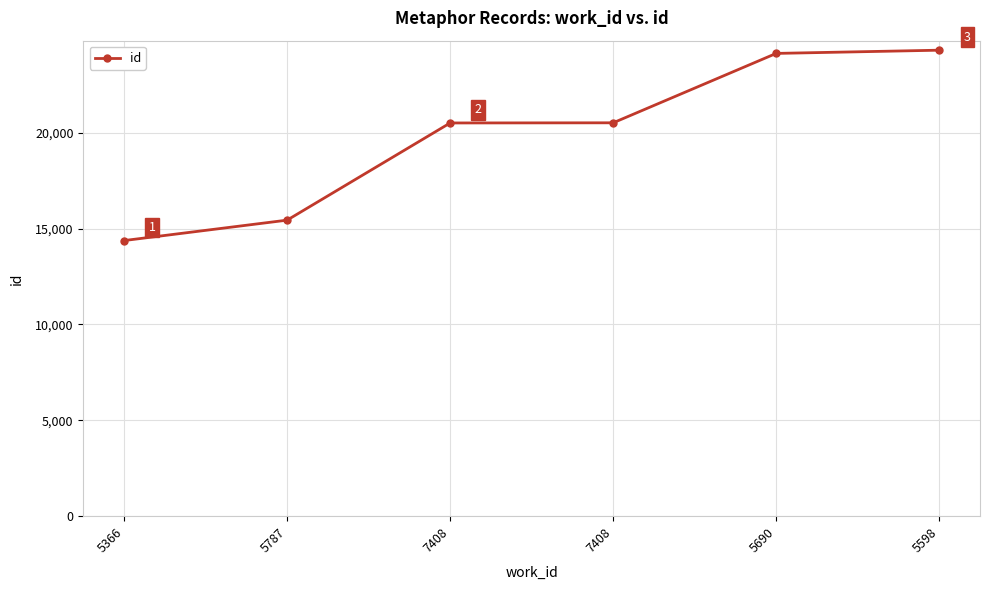

What is the ratio of the value at 5787 to the value at 5366?

1.1